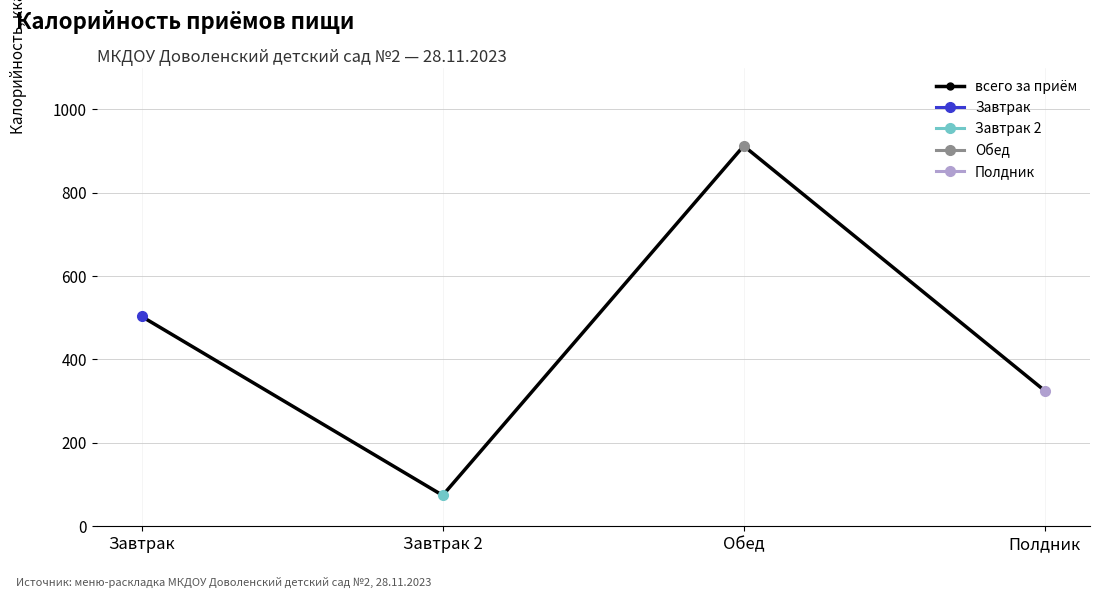

Reading left to right, list all the values displayed in this chart.

Завтрак=503	Завтрак 2=74	Обед=912	Полдник=325